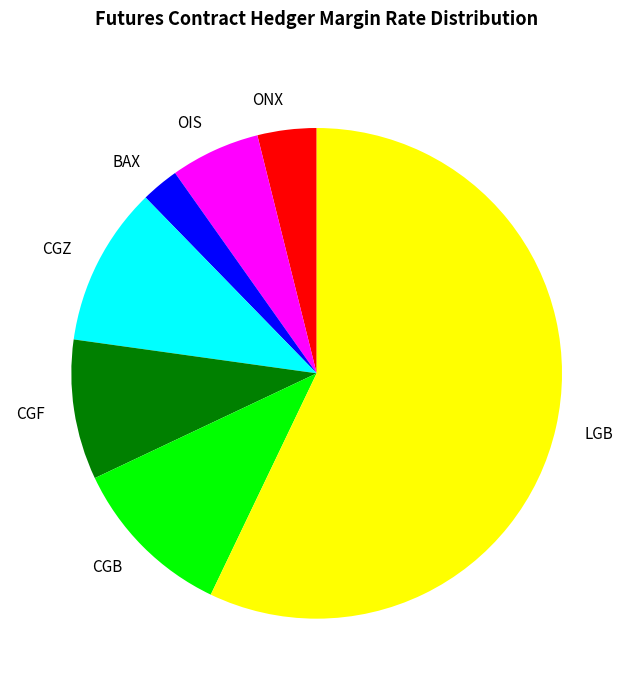

What is the ratio of the value at BAX to the value at OIS?

0.4